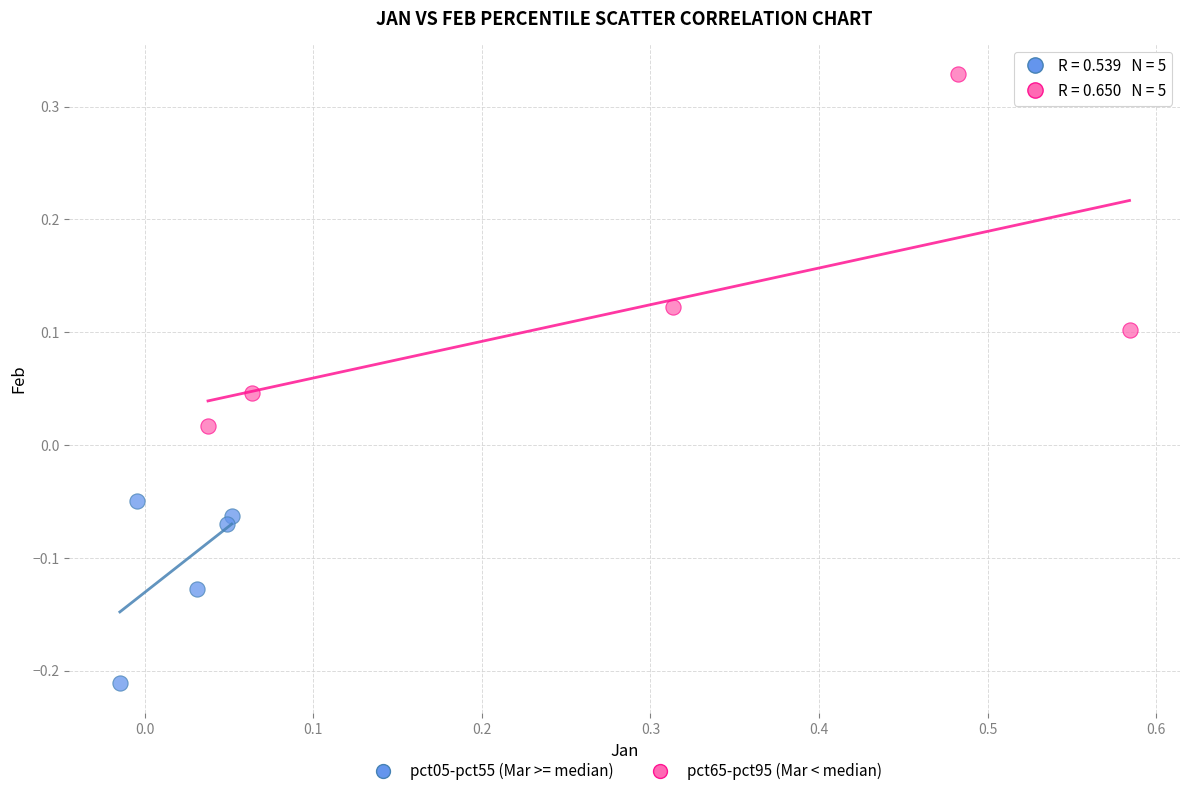

Which series contains the lowest Y value?

pct05-pct55 (Mar >= median)